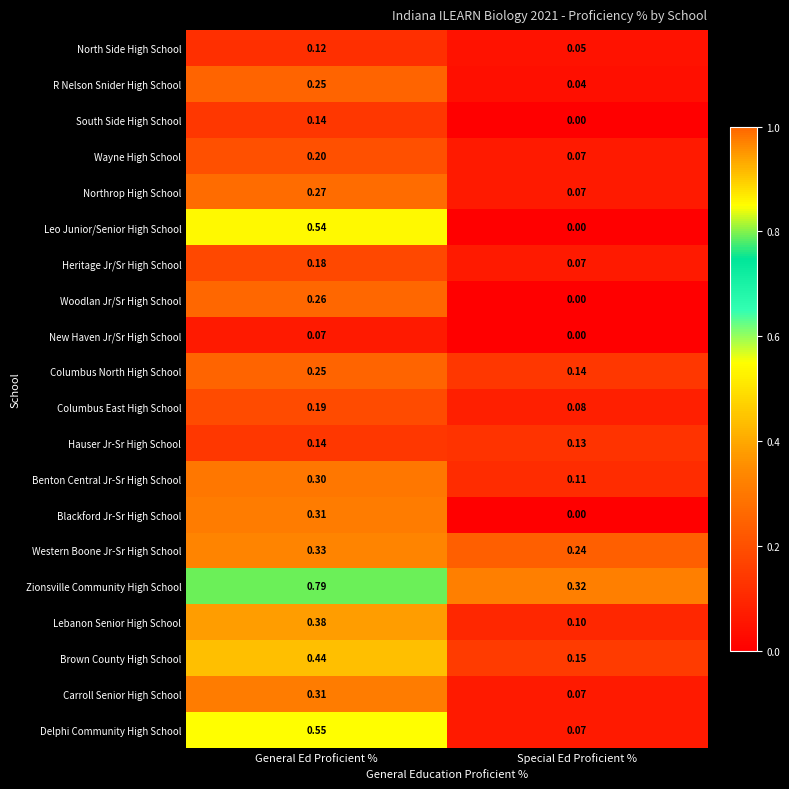

Which series has the widest spread of values?

Leo Junior/Senior High School